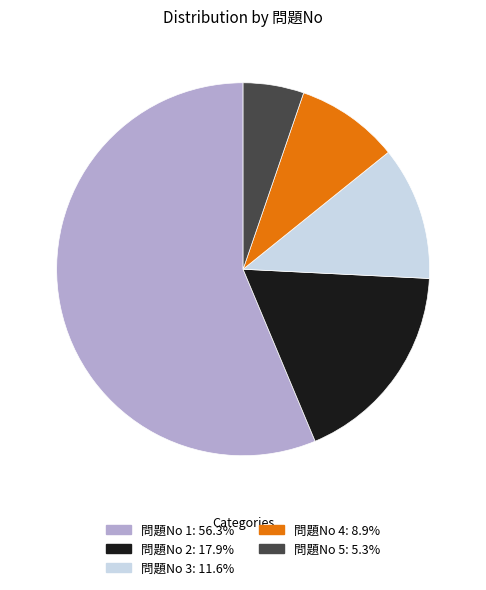

Does 問題No 4 account for over 50% of the chart?

No